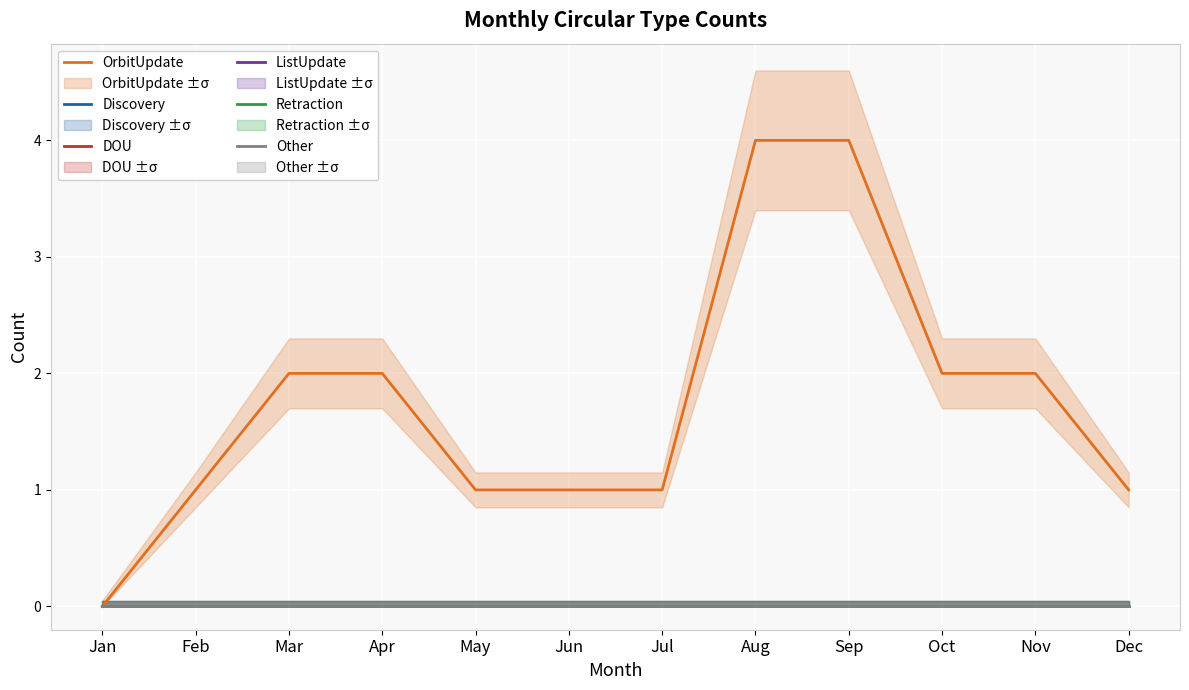

At which category is the sum across all series the highest?

Aug